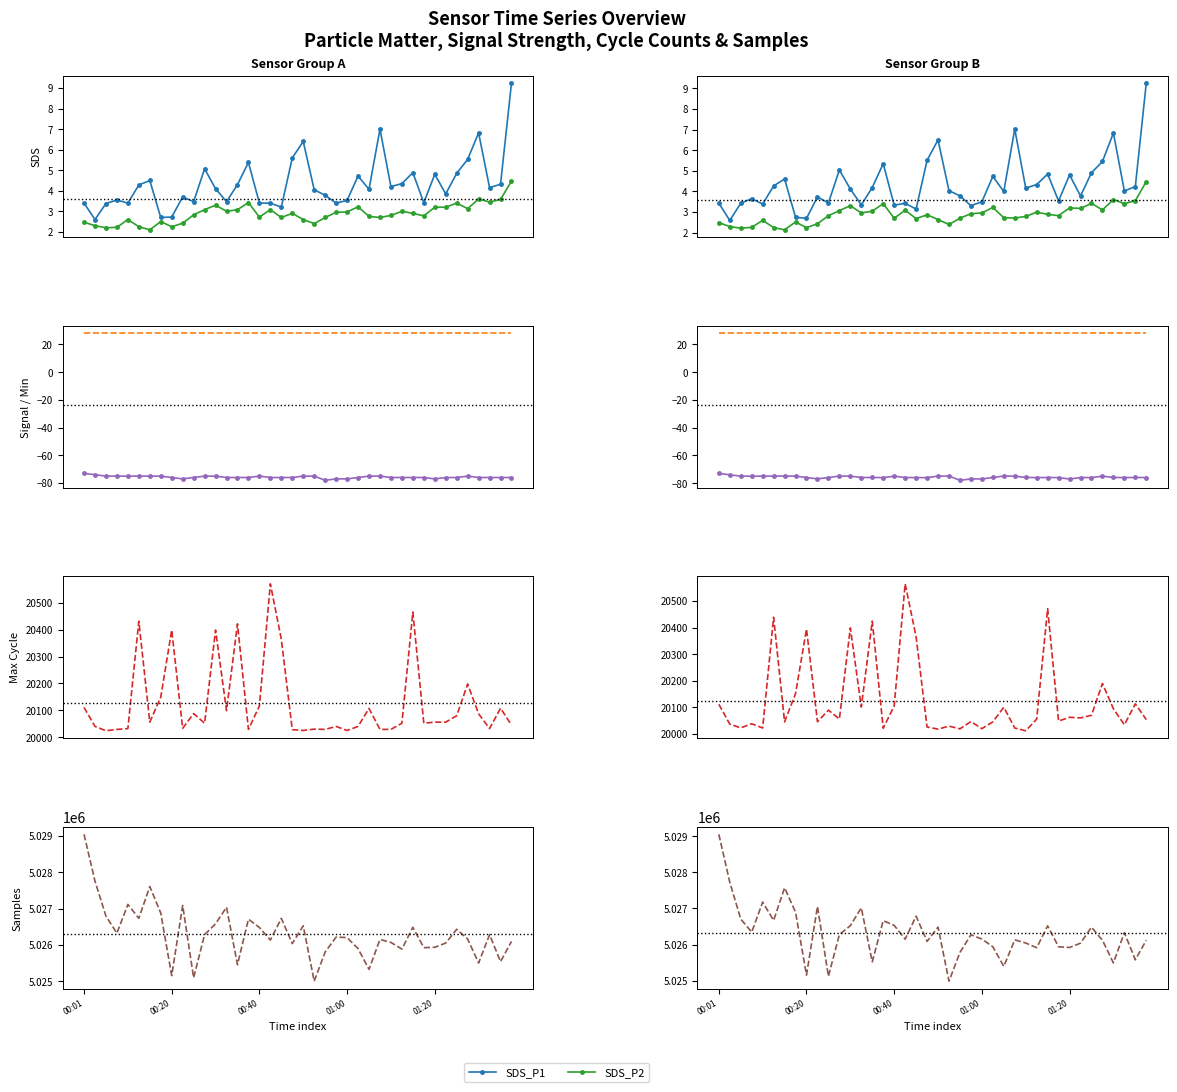

Count the number of categories in the chart.

40